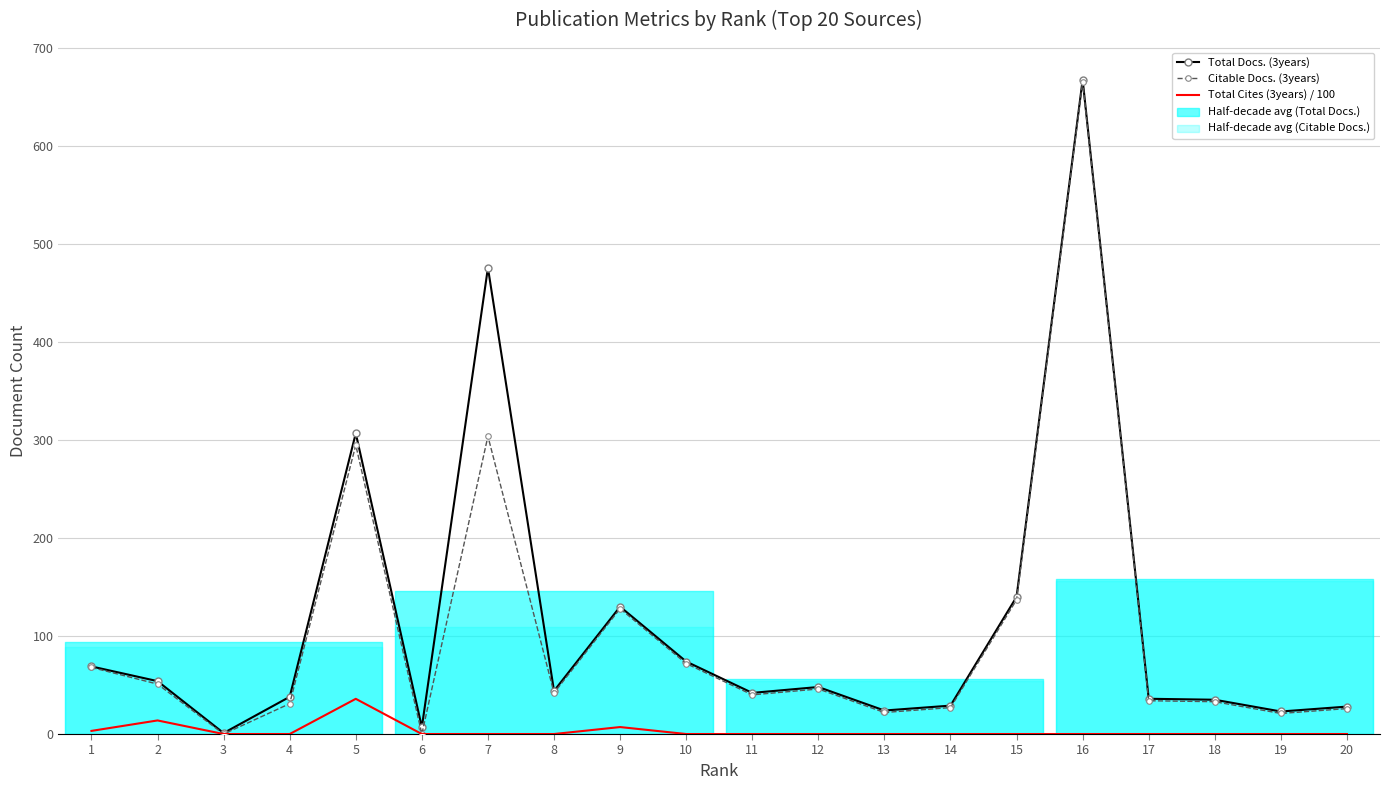

Between 7 and 6, which is larger?

7